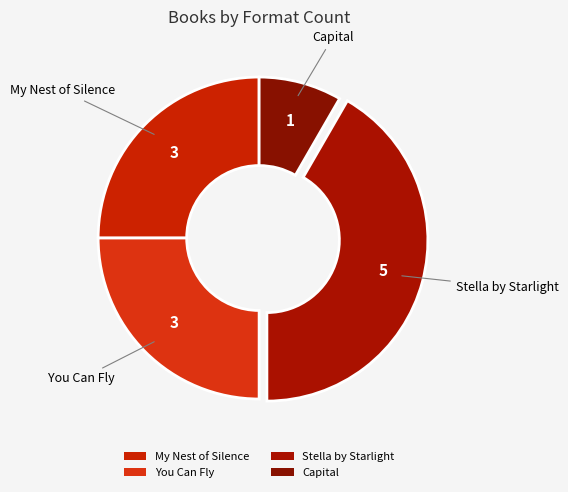

How many segments does this pie chart have?

4